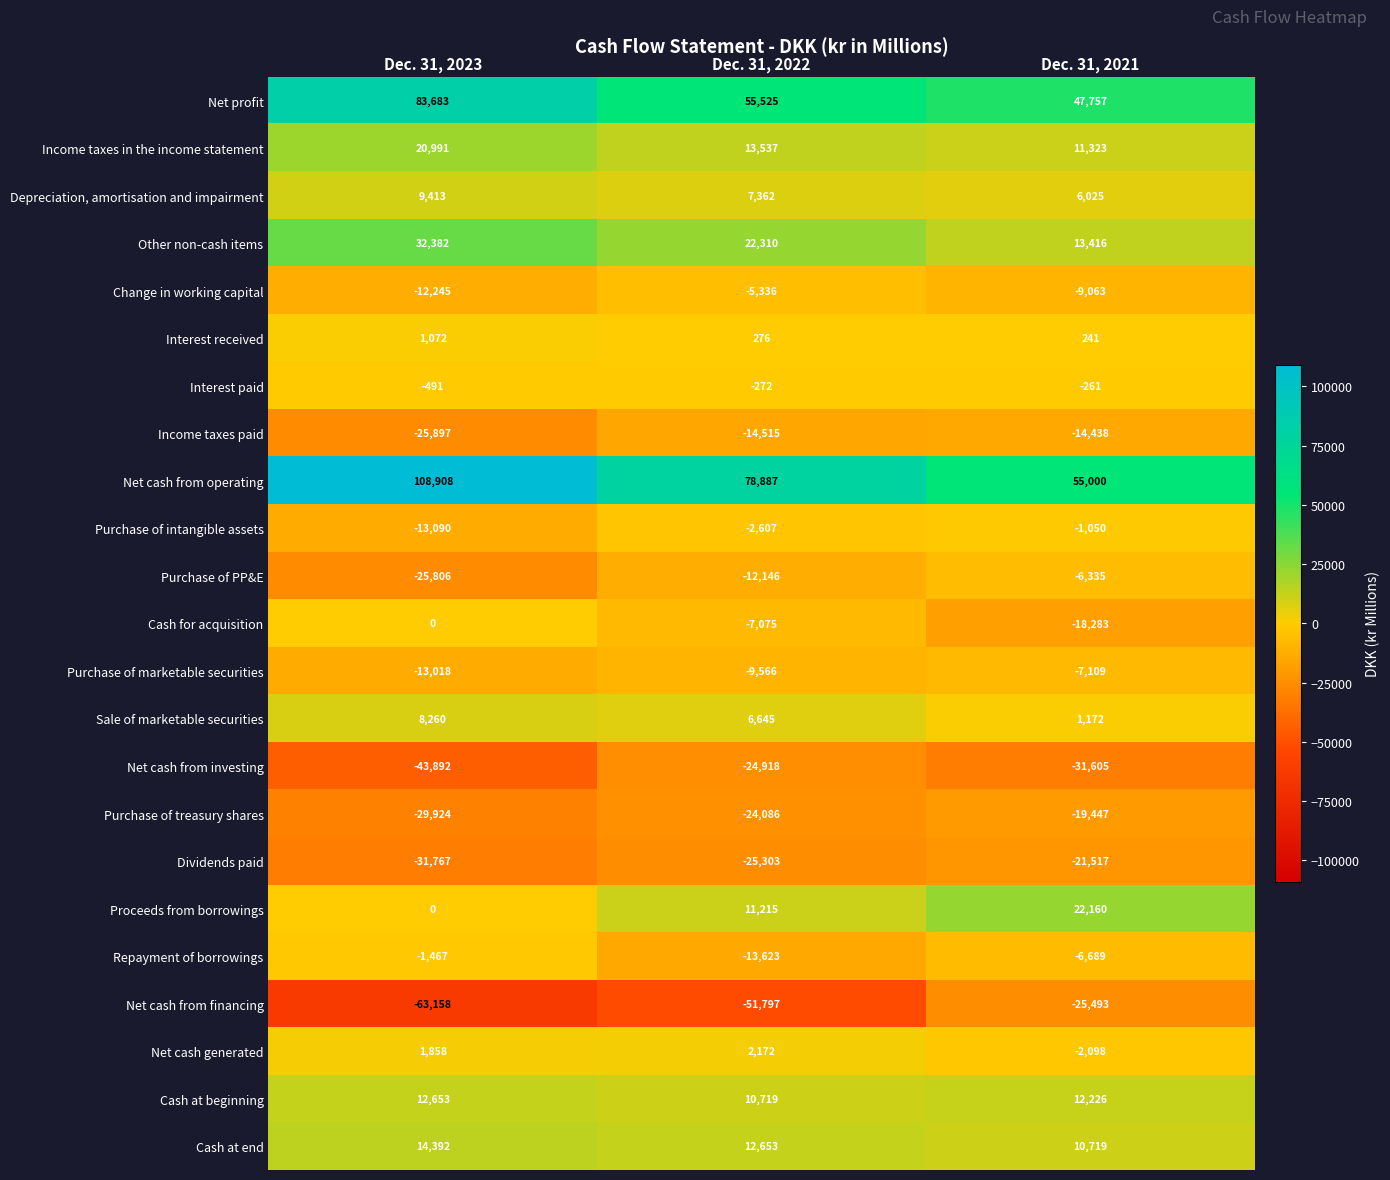

Is the value of Interest paid at Dec. 31, 2022 greater than the value of Change in working capital at Dec. 31, 2022?

Yes